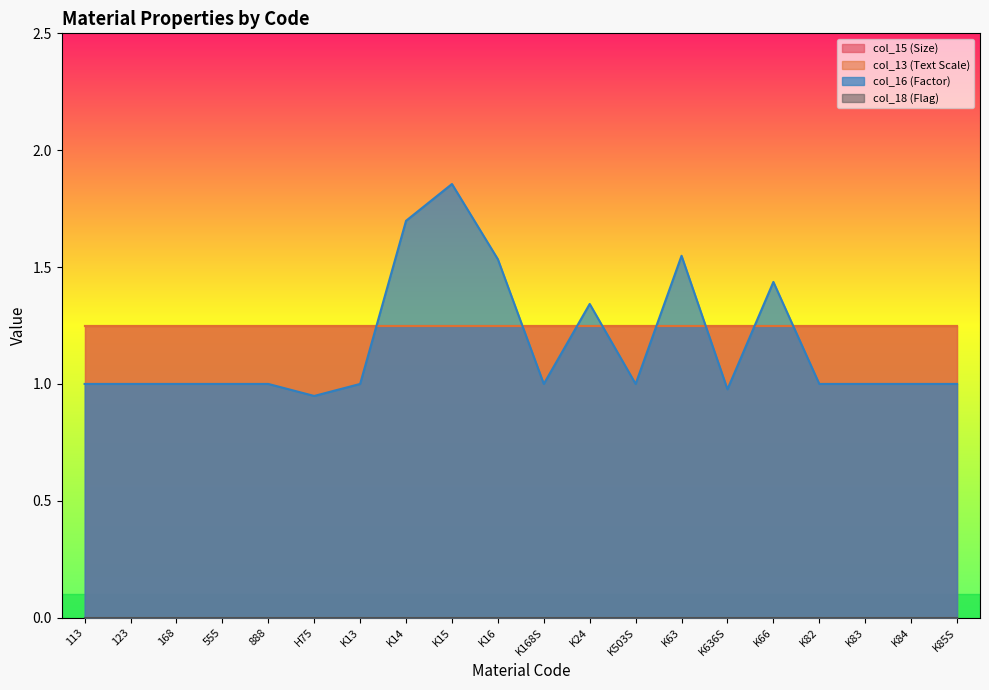

At which label does col_16 (Factor) reach its minimum?

H75